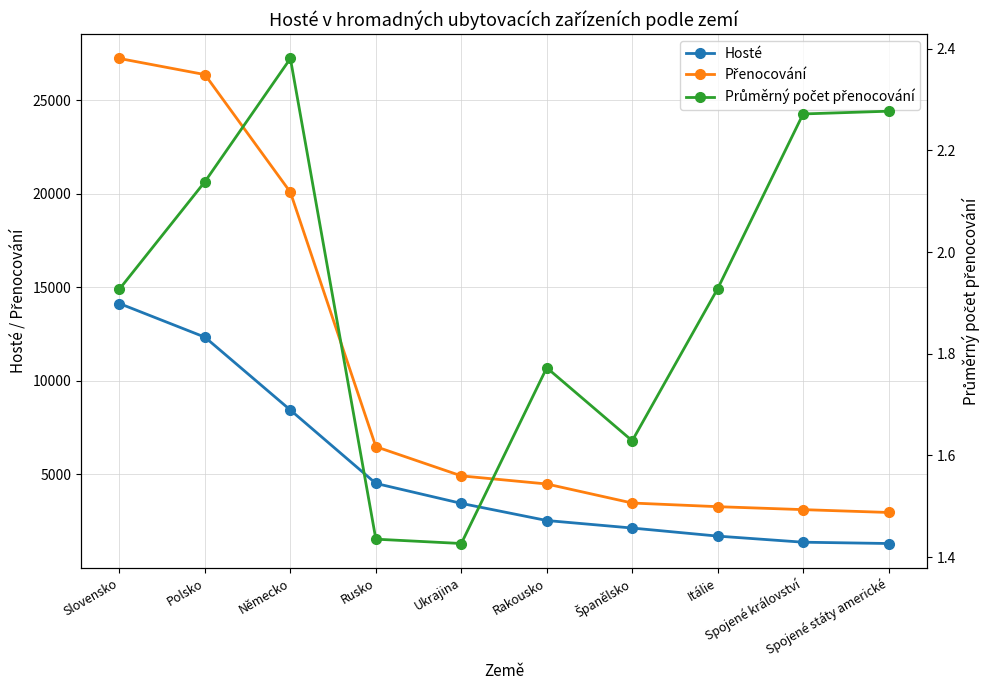

Reading left to right, transcribe all the data shown in this chart.

Hosté: Slovensko=14125.0	Polsko=12327.0	Německo=8432.0	Rusko=4511.0	Ukrajina=3444.0	Rakousko=2528.0	Španělsko=2126.0	Itálie=1695.0	Spojené království=1369.0	Spojené státy americké=1299.0
Přenocování: Slovensko=27223.0	Polsko=26362.0	Německo=20075.0	Rusko=6475.0	Ukrajina=4914.0	Rakousko=4481.0	Španělsko=3463.0	Itálie=3268.0	Spojené království=3110.0	Spojené státy americké=2958.0
Průměrný počet přenocování: Slovensko=1.9	Polsko=2.1	Německo=2.4	Rusko=1.4	Ukrajina=1.4	Rakousko=1.8	Španělsko=1.6	Itálie=1.9	Spojené království=2.3	Spojené státy americké=2.3